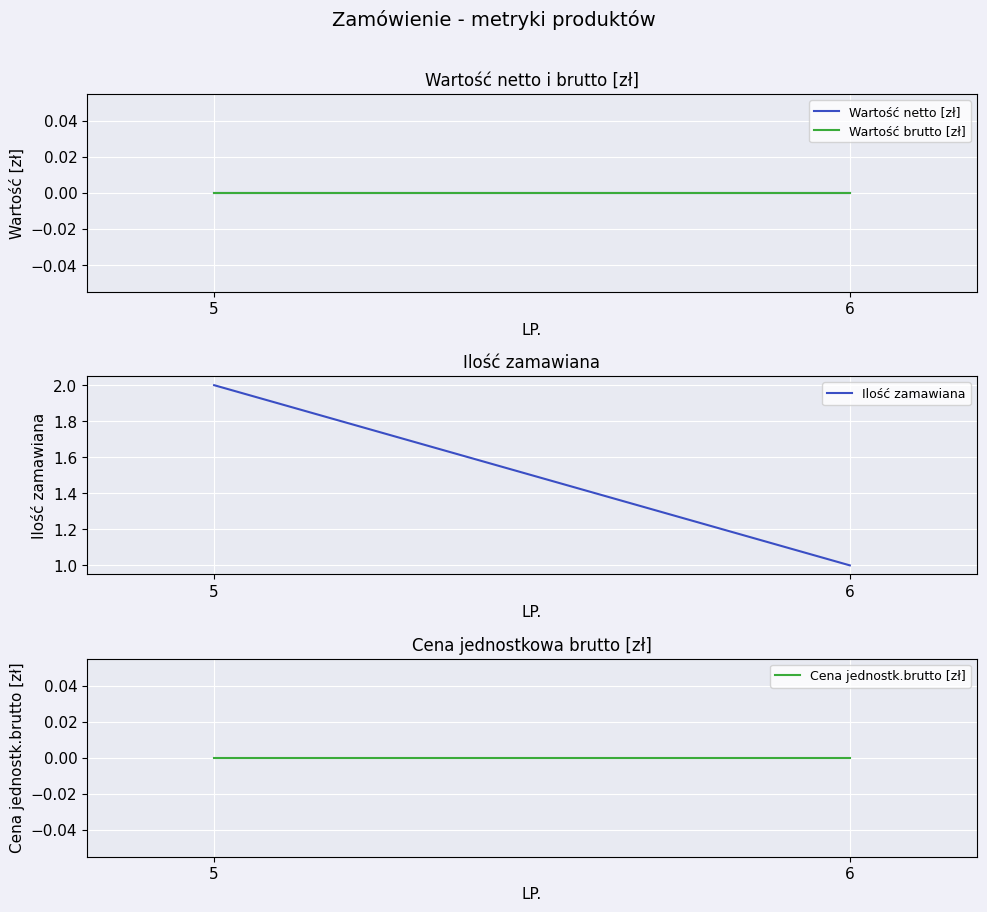

What is the total value across all series at 6?

1